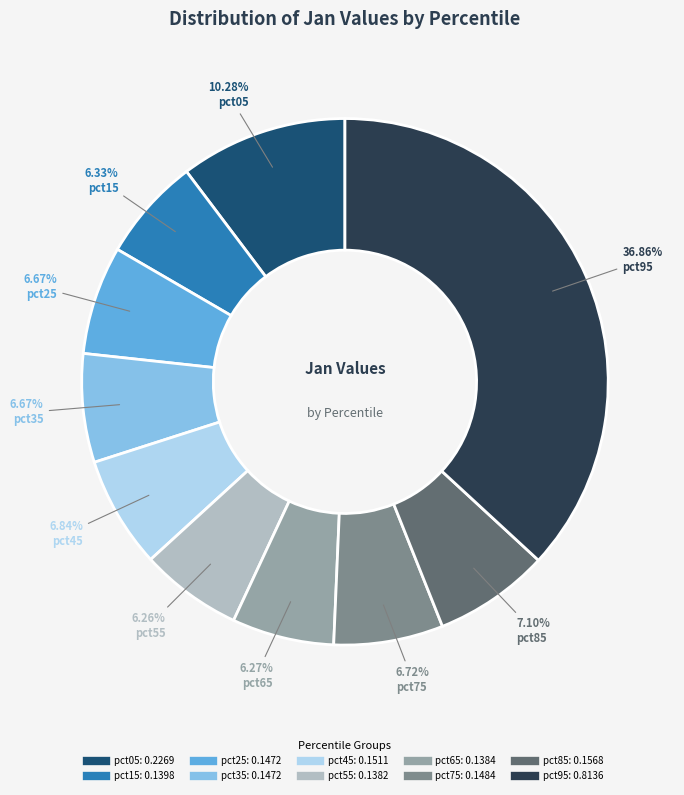

Does pct55 represent more than half of the total?

No